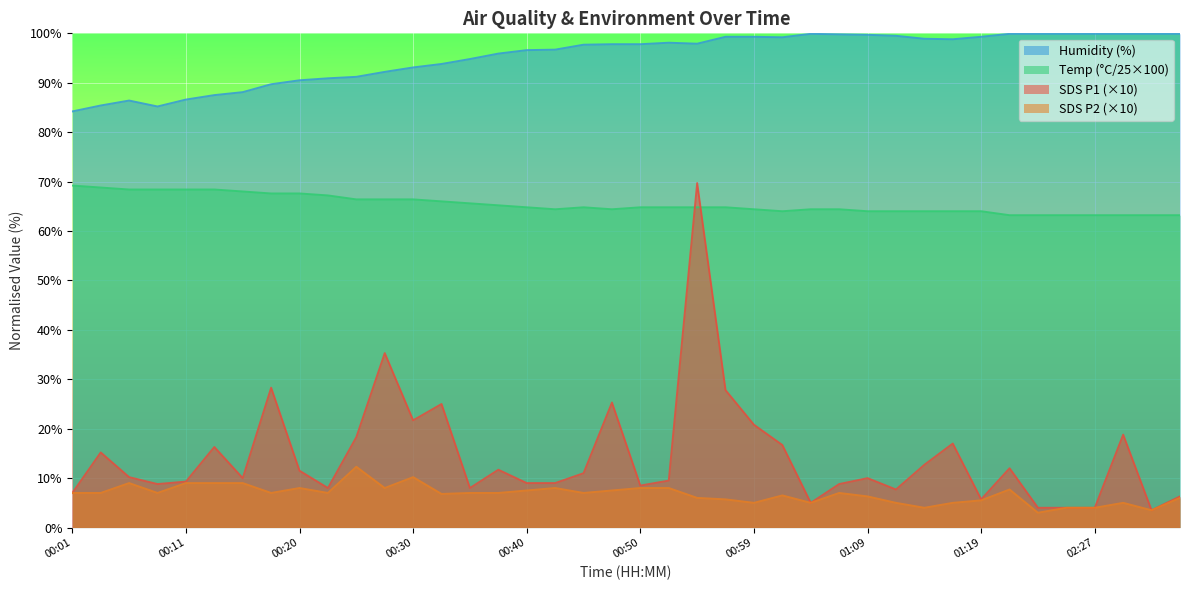

What is the difference between the Humidity values at 00:50 and 00:20?

7.3